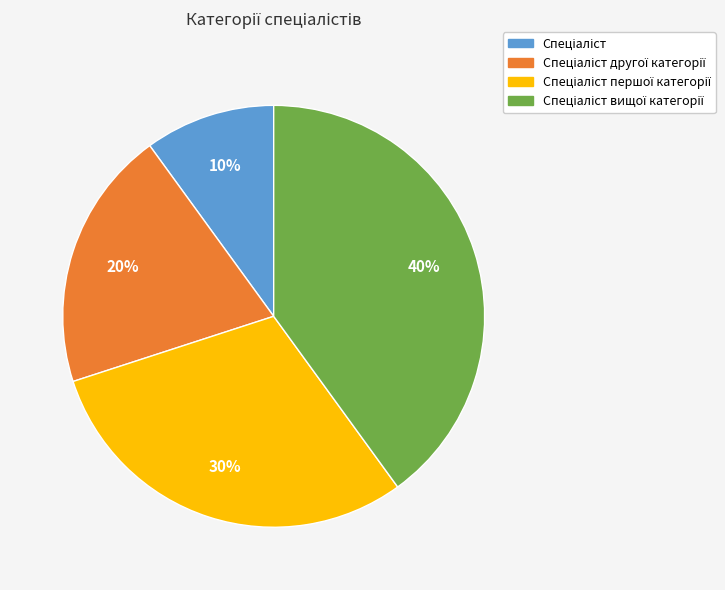

Is there any slice that represents more than half of the pie?

No